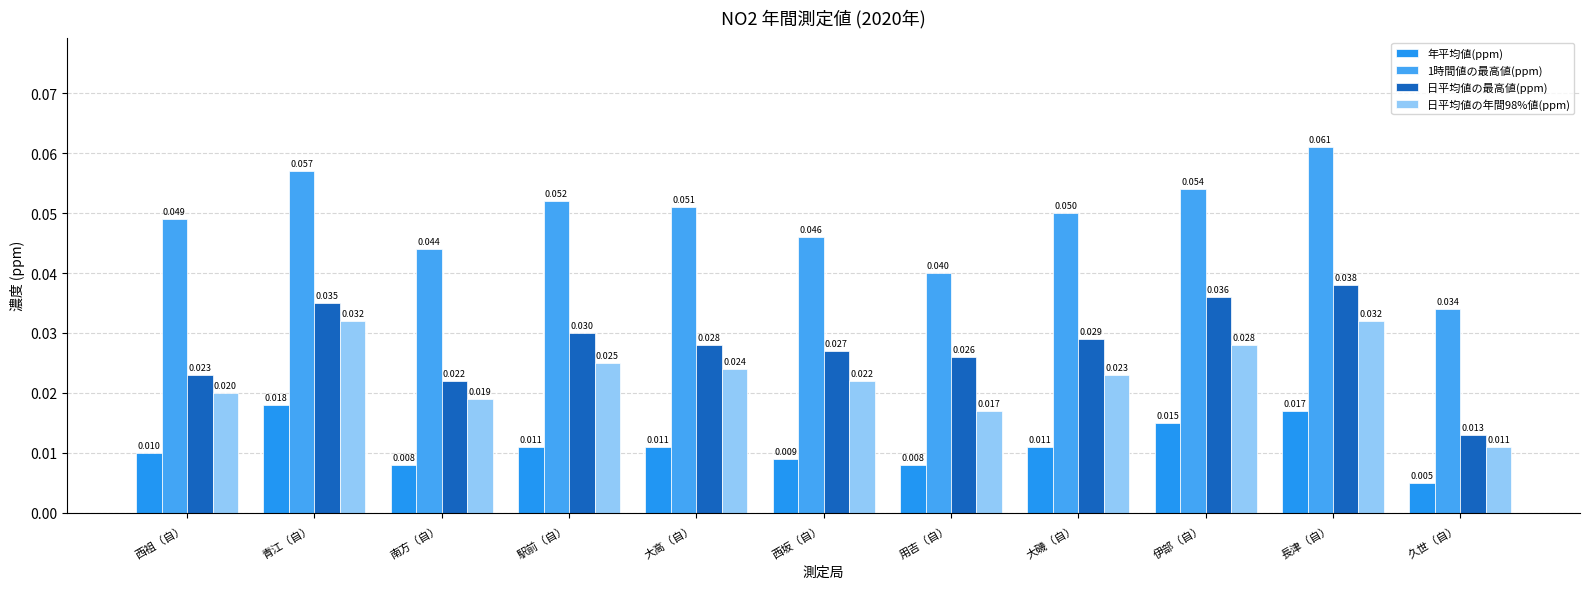

Reading right to left, list all the values displayed in this chart.

年平均値(ppm): 久世（自）=0.0	長津（自）=0.0	伊部（自）=0.0	大磯（自）=0.0	用吉（自）=0.0	西坂（自）=0.0	大高（自）=0.0	駅前（自）=0.0	南方（自）=0.0	青江（自）=0.0	西祖（自）=0.0
1時間値の最高値(ppm): 久世（自）=0.0	長津（自）=0.1	伊部（自）=0.1	大磯（自）=0.1	用吉（自）=0.0	西坂（自）=0.0	大高（自）=0.1	駅前（自）=0.1	南方（自）=0.0	青江（自）=0.1	西祖（自）=0.0
日平均値の最高値(ppm): 久世（自）=0.0	長津（自）=0.0	伊部（自）=0.0	大磯（自）=0.0	用吉（自）=0.0	西坂（自）=0.0	大高（自）=0.0	駅前（自）=0.0	南方（自）=0.0	青江（自）=0.0	西祖（自）=0.0
日平均値の年間98%値(ppm): 久世（自）=0.0	長津（自）=0.0	伊部（自）=0.0	大磯（自）=0.0	用吉（自）=0.0	西坂（自）=0.0	大高（自）=0.0	駅前（自）=0.0	南方（自）=0.0	青江（自）=0.0	西祖（自）=0.0